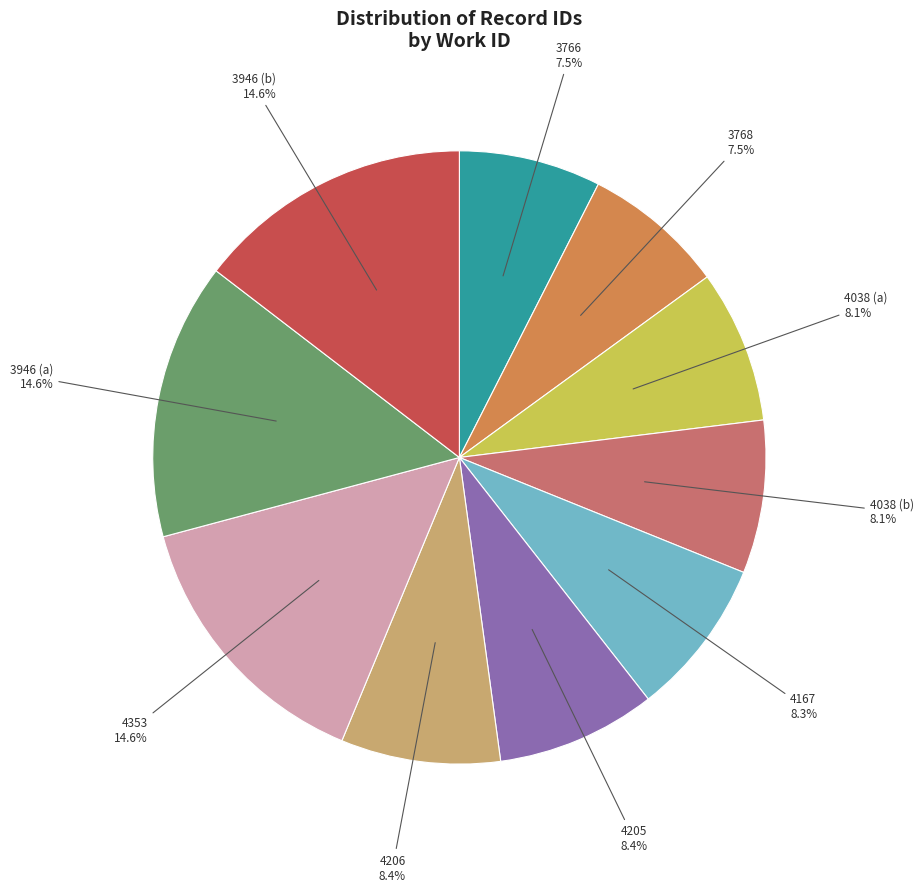

Is there a majority slice in this chart?

No